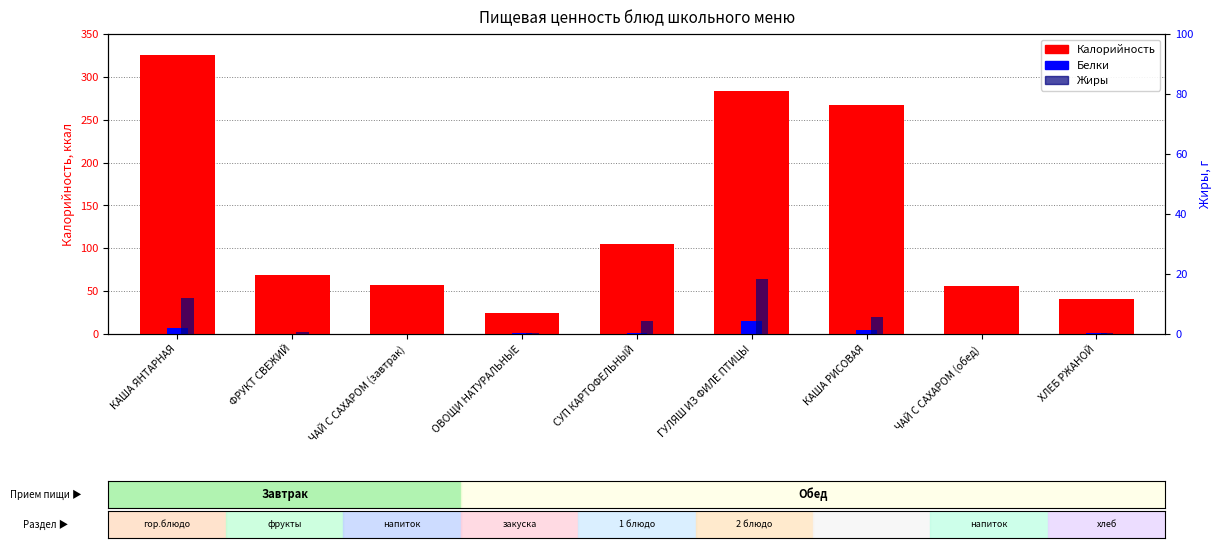

True or false: Белки has a value of 15.0 at ГУЛЯШ ИЗ ФИЛЕ ПТИЦЫ.

True